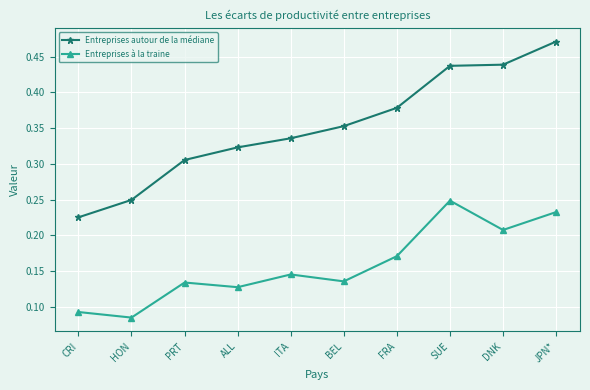

At which label does Entreprises à la traine reach its peak?

SUE